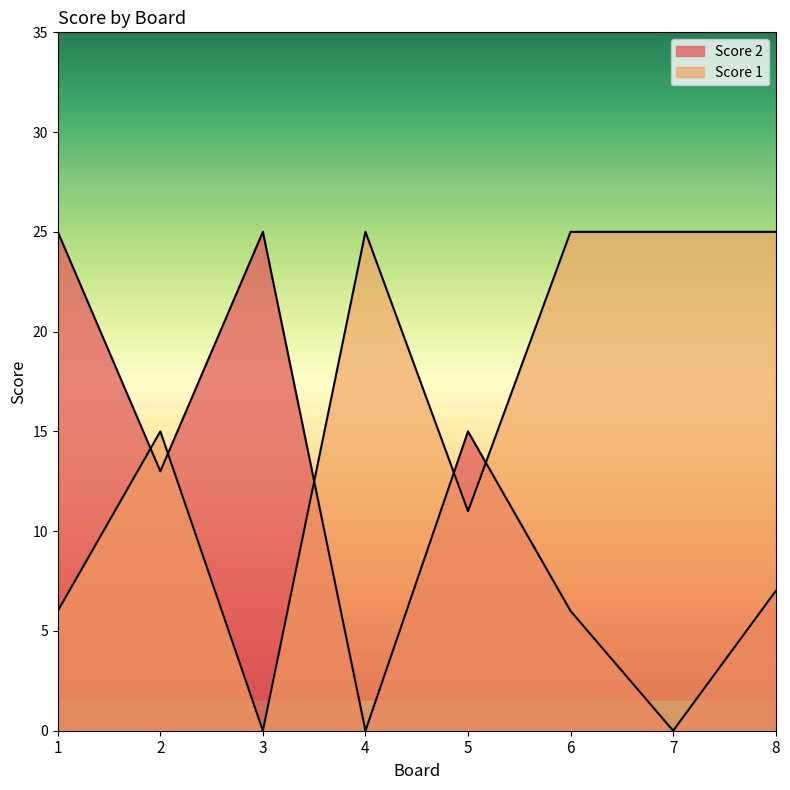

Which series has the largest range (max minus min)?

Score 2